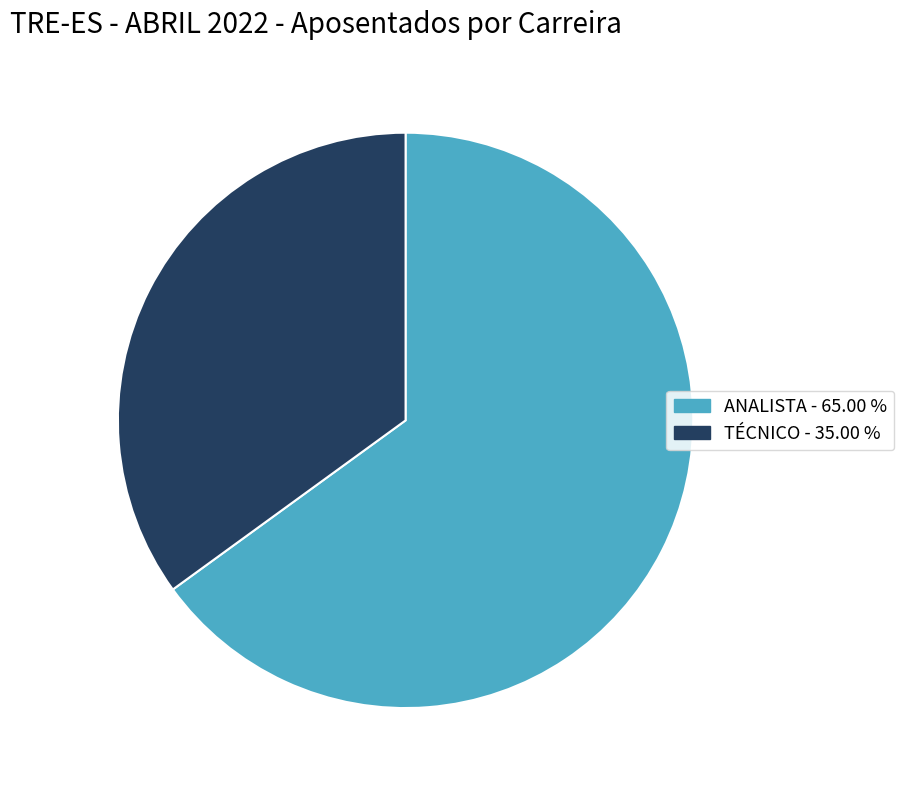

Does any single category account for the majority?

Yes